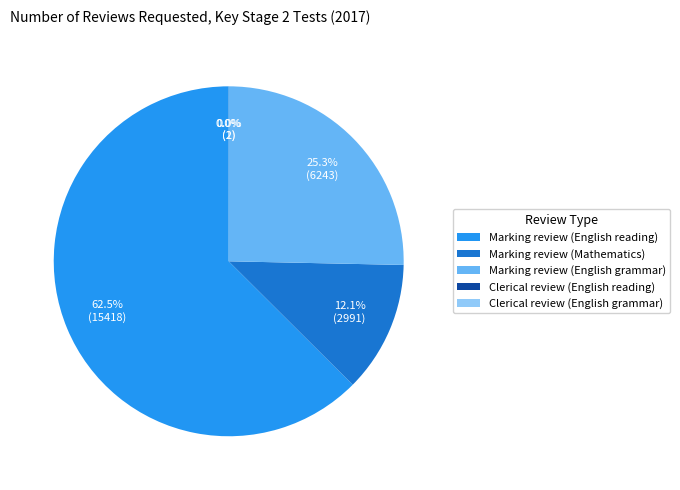

Is the sum of Marking review (Mathematics) and Marking review (English reading) greater than half?

Yes